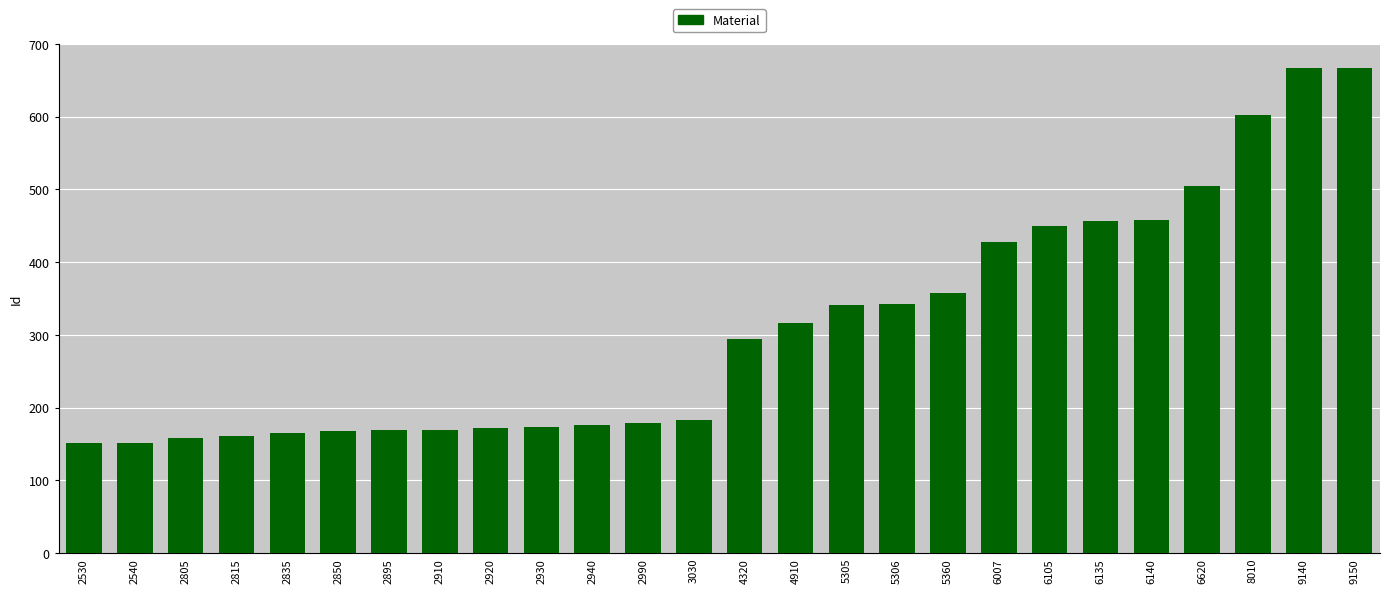

At which label is the value closest to 409?

6007